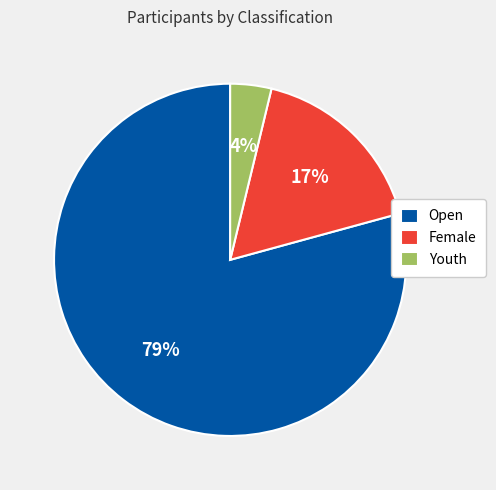

To the nearest percent, what portion does Open represent?

79%